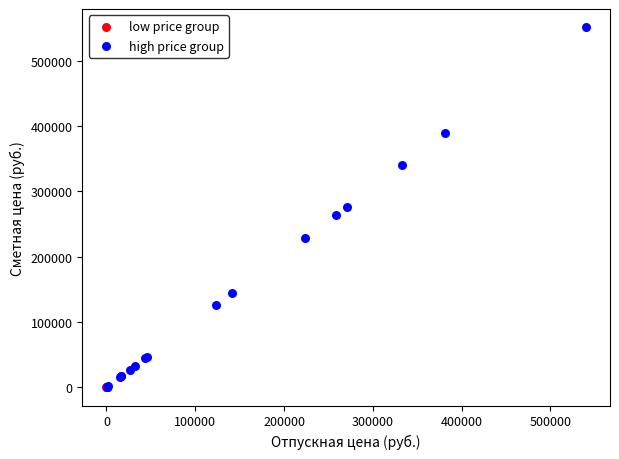

What are all the series names shown in the legend?

low price group, high price group